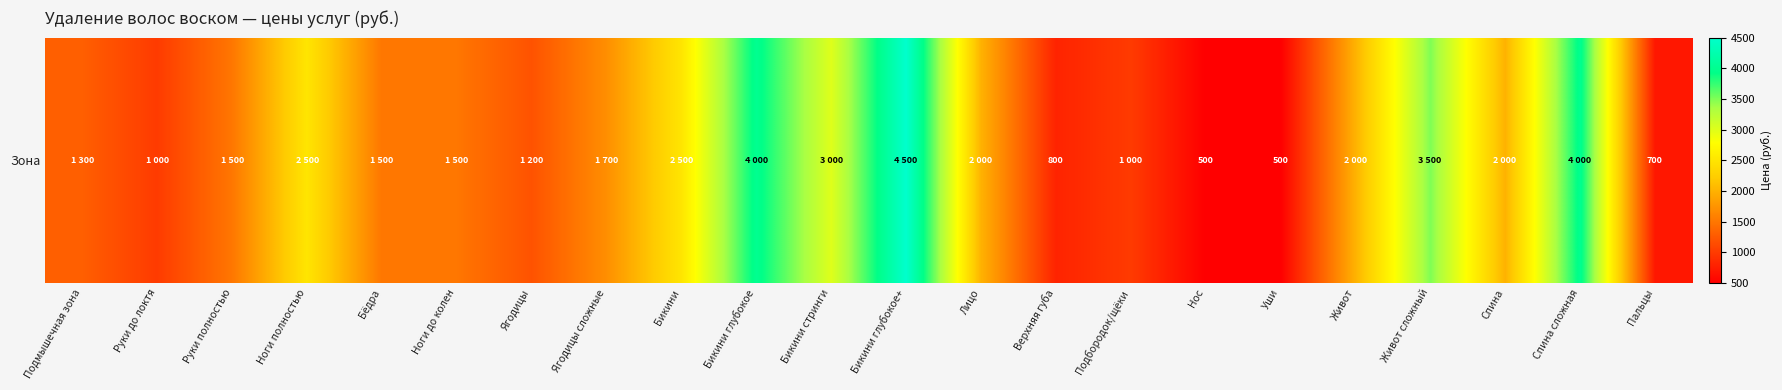

List the labels in order of value, smallest first.

Нос, Уши, Пальцы, Верхняя губа, Руки до локтя, Подбородок/щёки, Ягодицы, Подмышечная зона, Руки полностью, Бёдра, Ноги до колен, Ягодицы сложные, Лицо, Живот, Спина, Ноги полностью, Бикини, Бикини стринги, Живот сложный, Бикини глубокое, Спина сложная, Бикини глубокое+